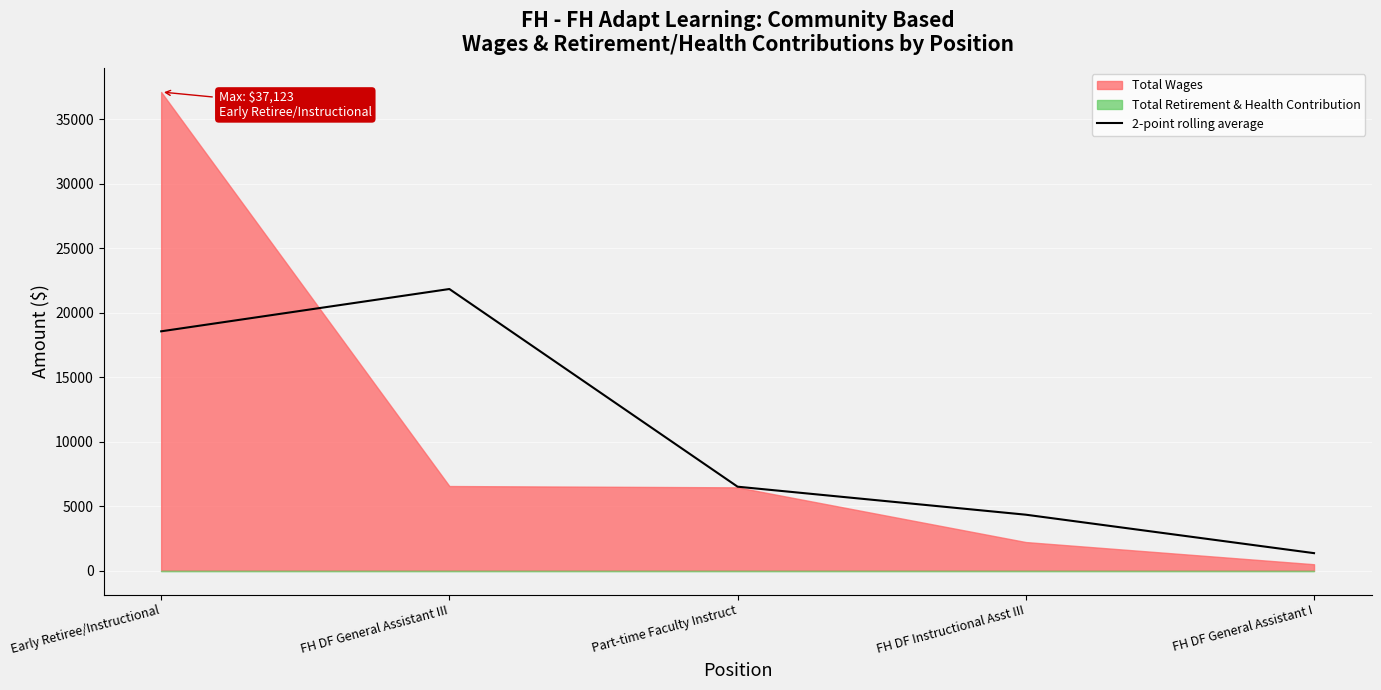

True or false: 2-point rolling average has a value of 10419.2 at Early Retiree/Instructional.

False